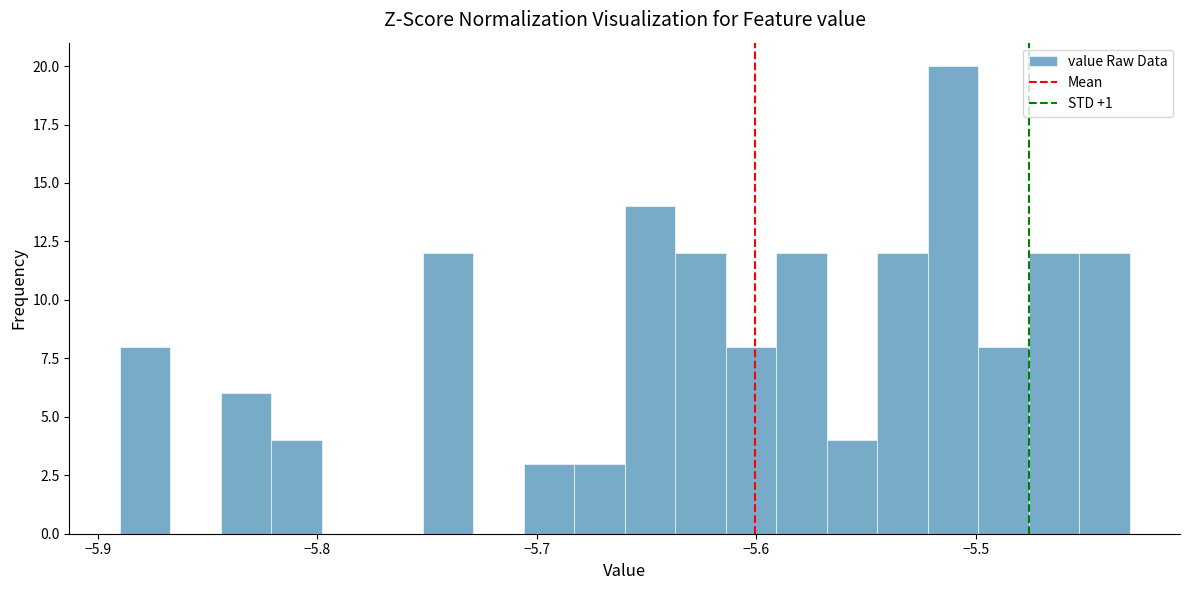

Around what value on the x-axis is the tallest bar? Give the approximate position of its centre, as read against the axis.

-5.51